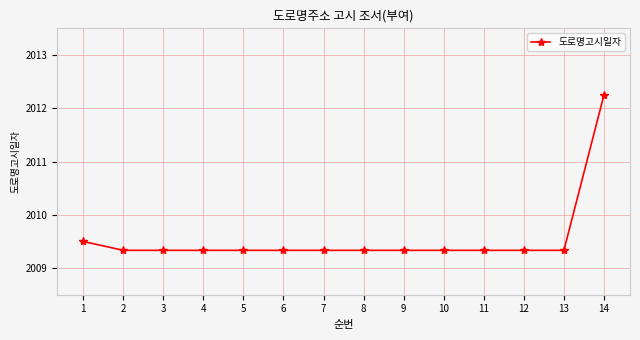

How many lines are shown in the chart?

1